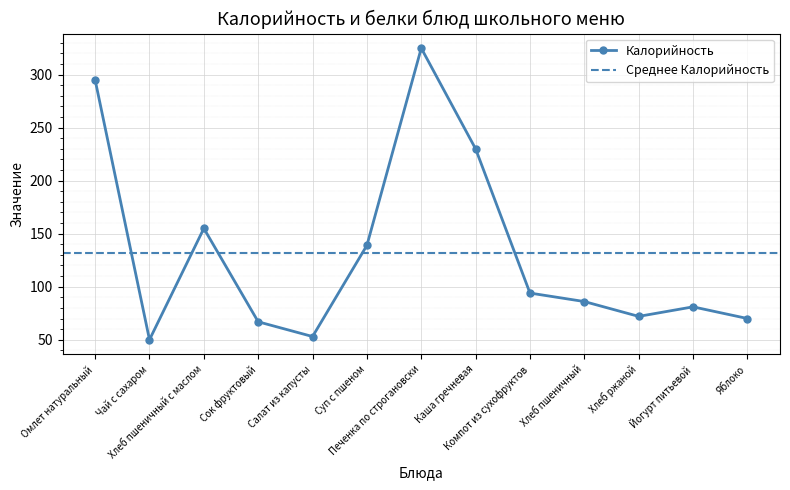

How many distinct data groups are displayed?

1